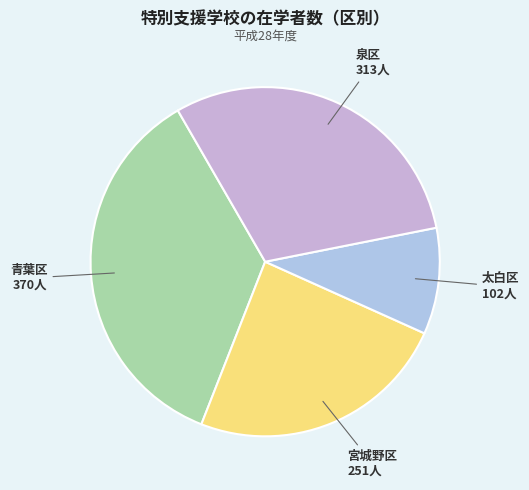

Which slice is the largest?

青葉区